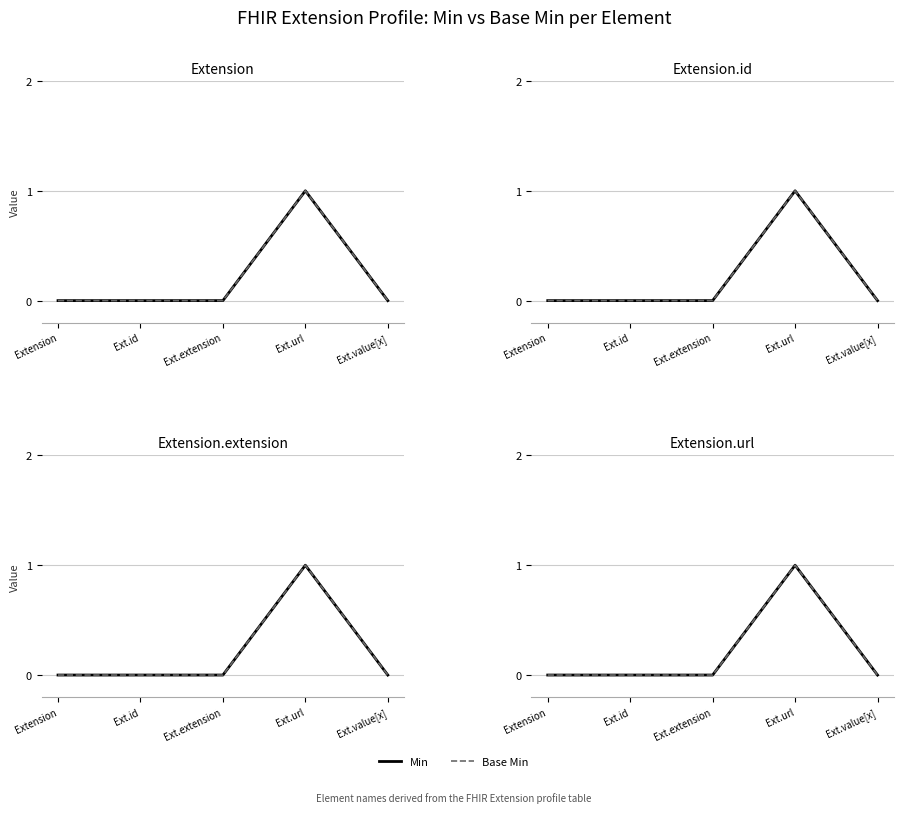

At how many categories does at least one series exceed 0?

1